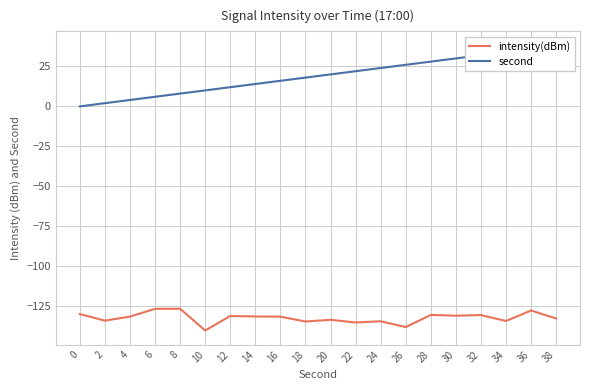

True or false: second and intensity(dBm) intersect in this chart.

False